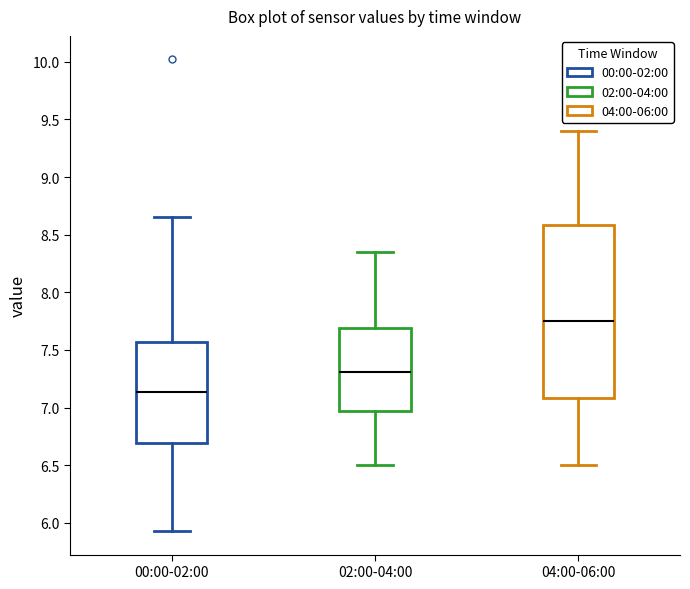

Where does the upper whisker of the box for 04:00-06:00 end on the y-axis? The values are not printed on the chart, so give them approximately, as read against the axis.

9.40